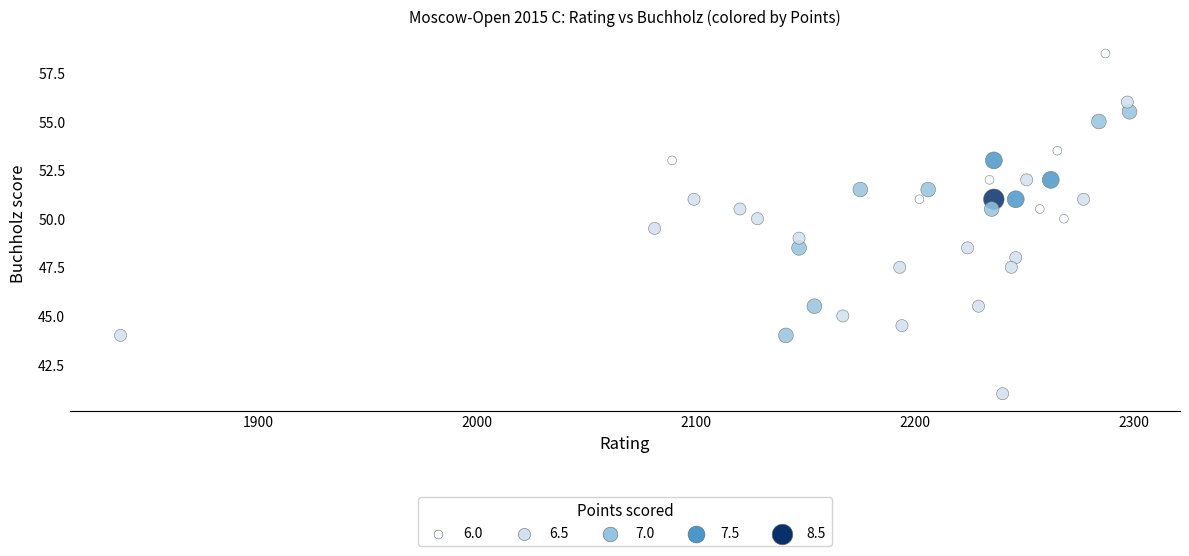

What is the range of X values (max minus min)?

461.0